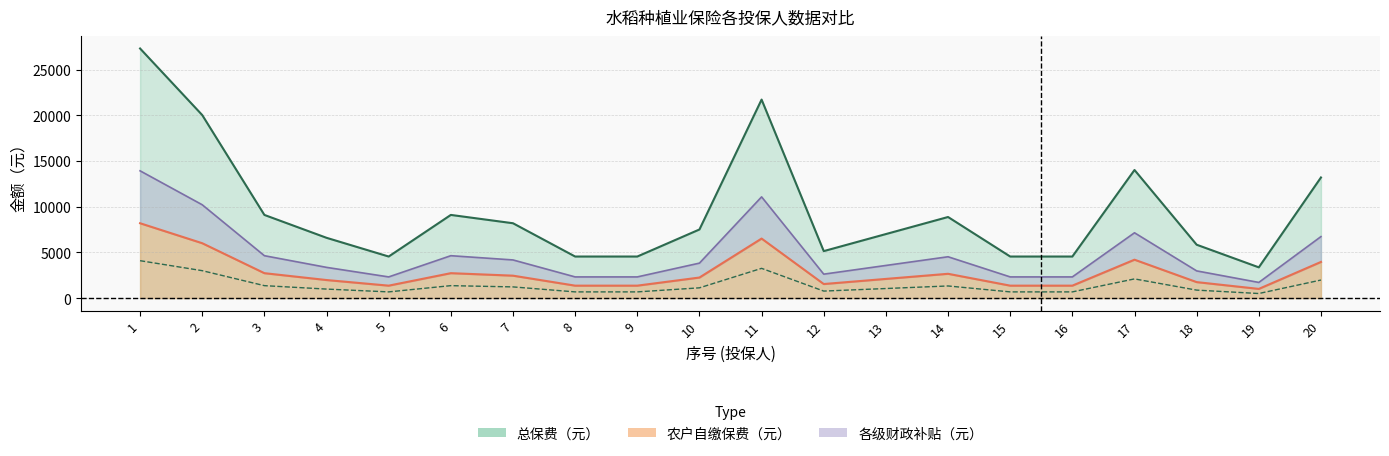

At which label does 各级财政补贴（元） first exceed 1126?

1